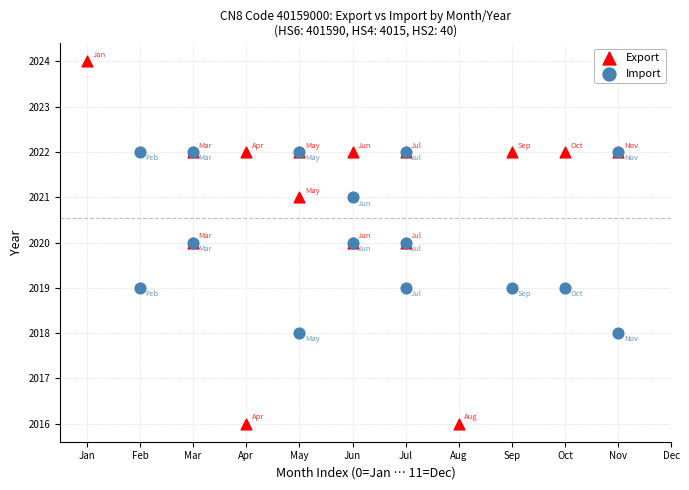

Which series reaches the minimum Y coordinate?

Export